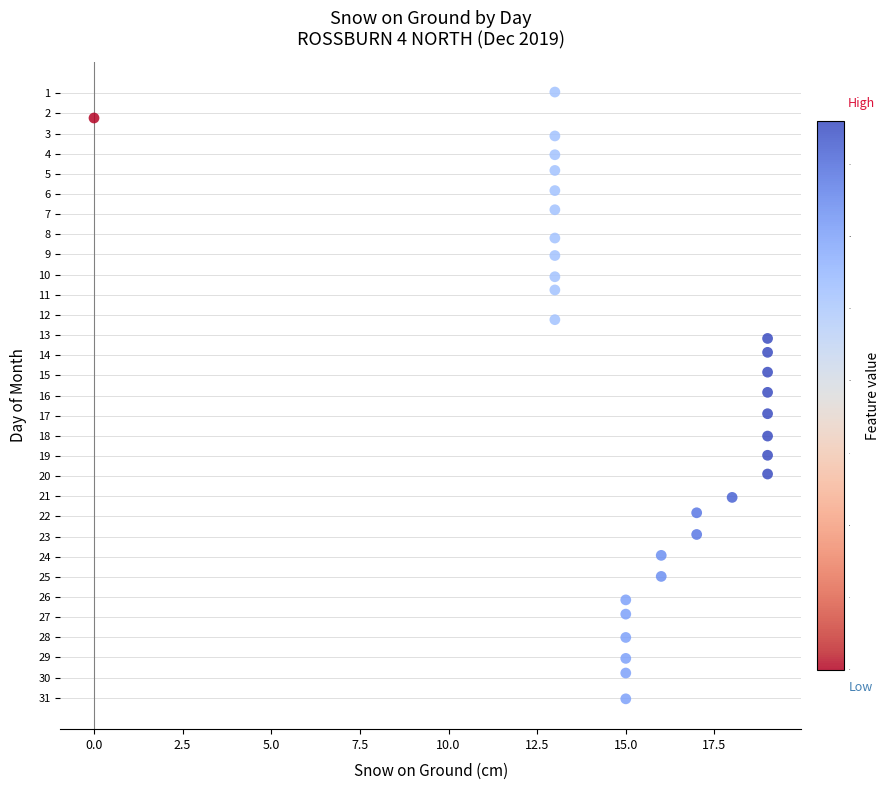

What is the range of Y values (max minus min)?

30.1